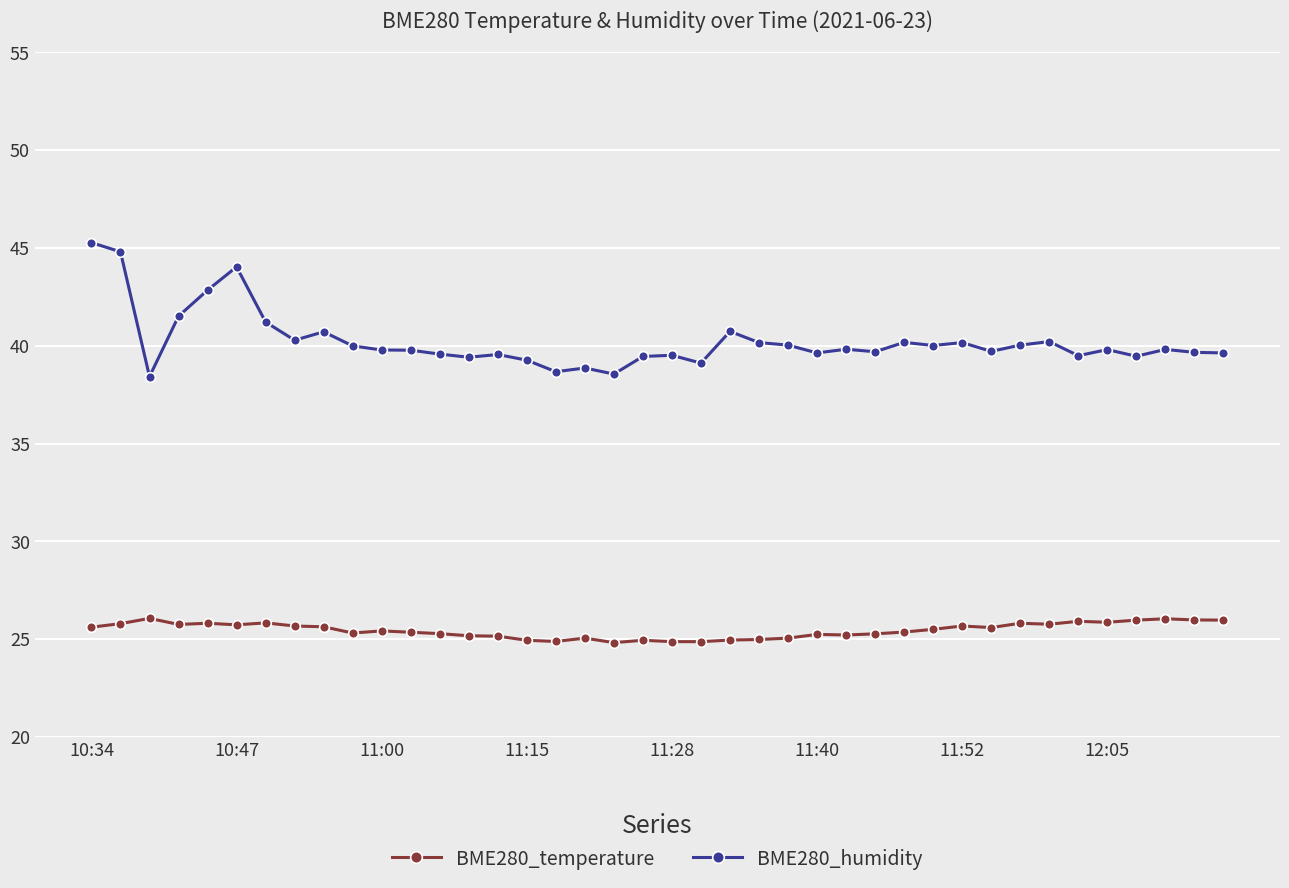

What is the value of the BME280_temperature point at the 31st from the left?

25.7